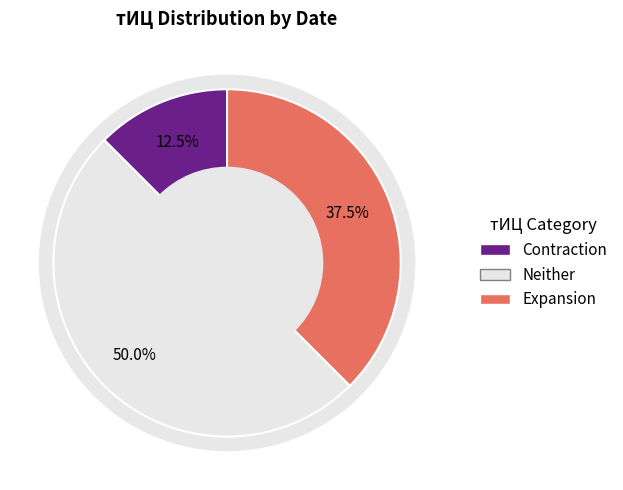

Between 4 and 5, which is larger?

5